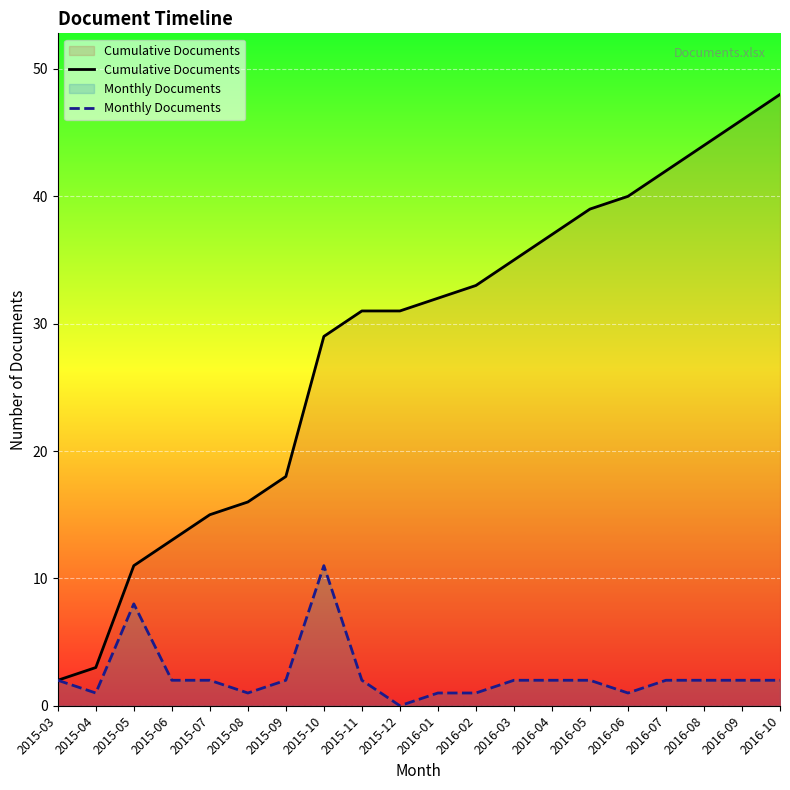

How many data points in Cumulative Documents are less than 32?

10